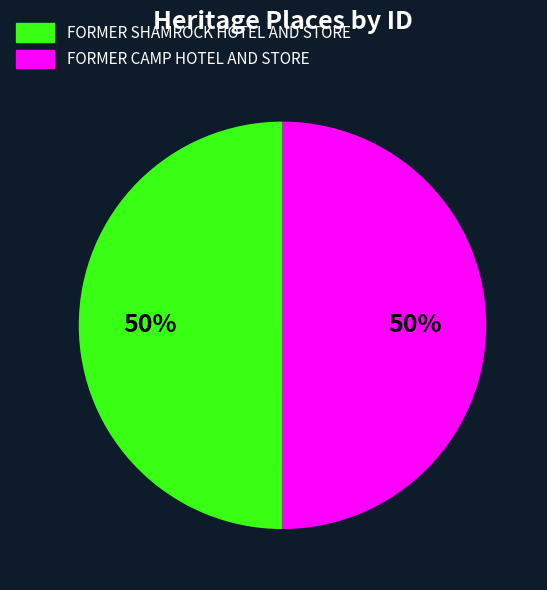

Is the sum of FORMER SHAMROCK HOTEL AND STORE and FORMER CAMP HOTEL AND STORE greater than half?

Yes